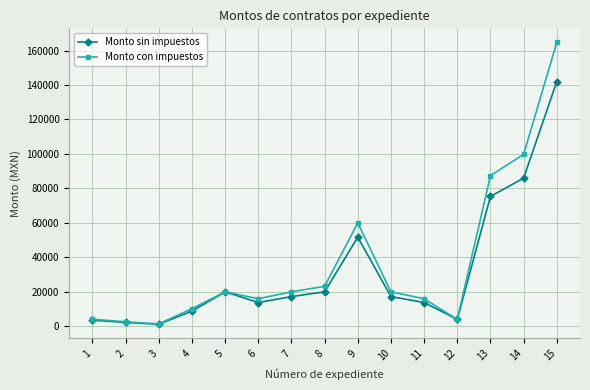

Rank the series by their maximum value, from lowest to highest.

Monto sin impuestos, Monto con impuestos